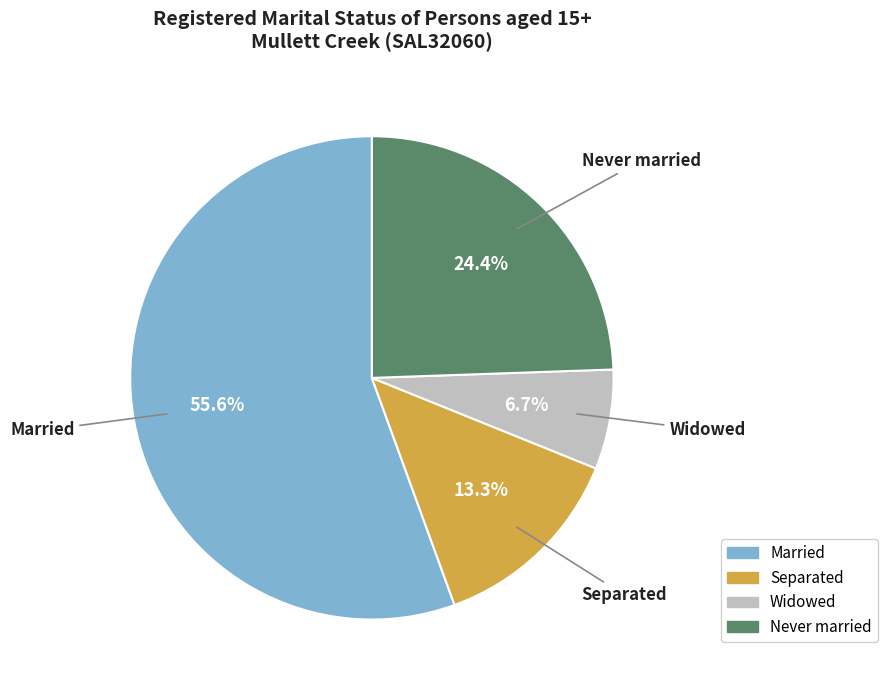

Is there any slice that represents more than half of the pie?

Yes